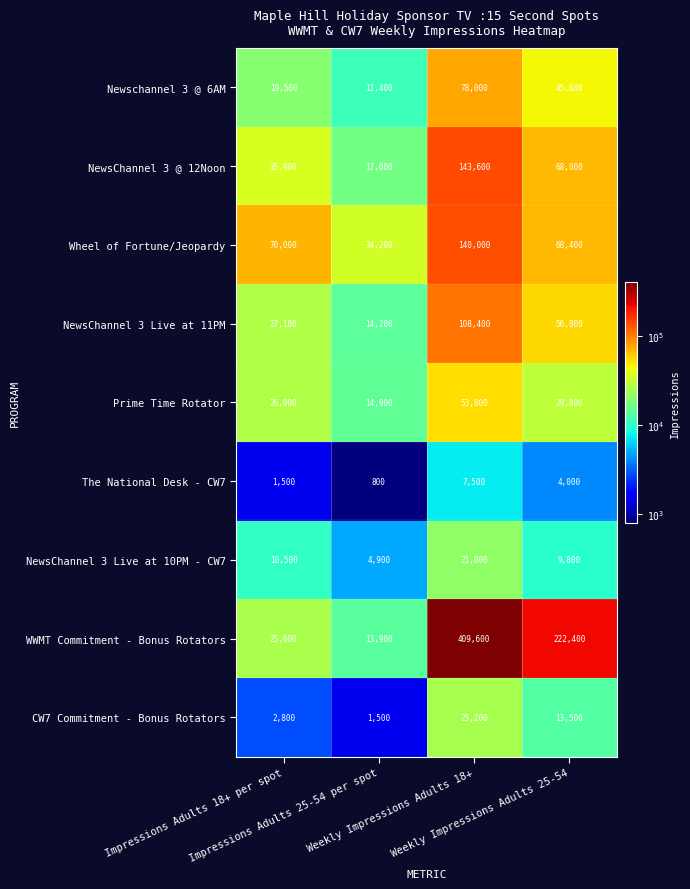

What is the maximum value shown in the chart?

409600